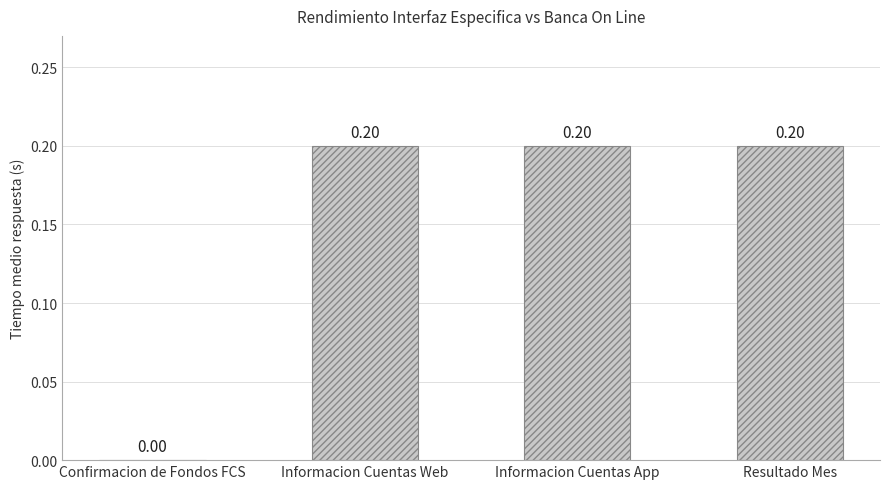

What is the sum of all values?

0.6